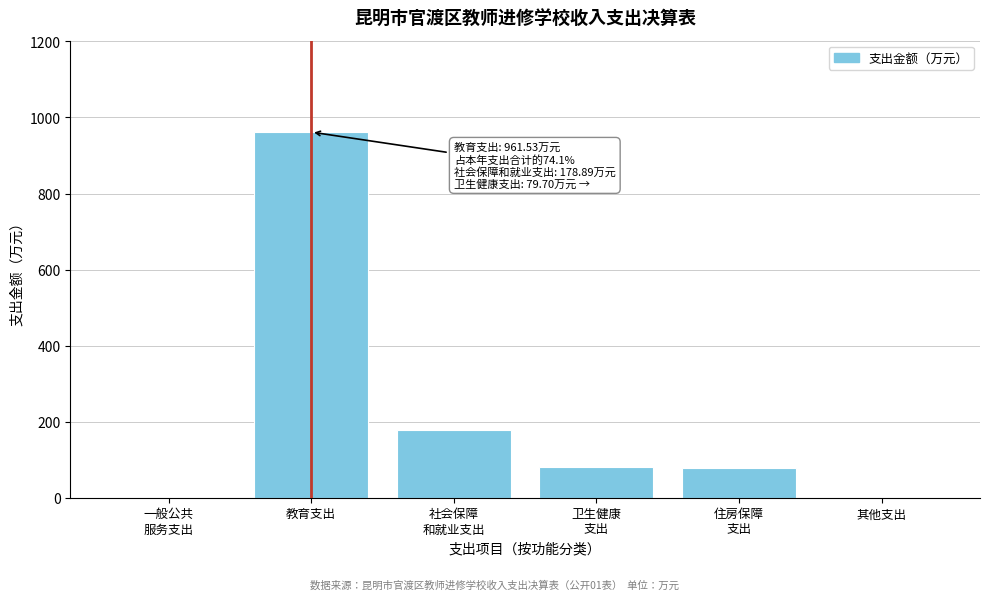

True or false: the data shows 376.2 at 教育支出.

False